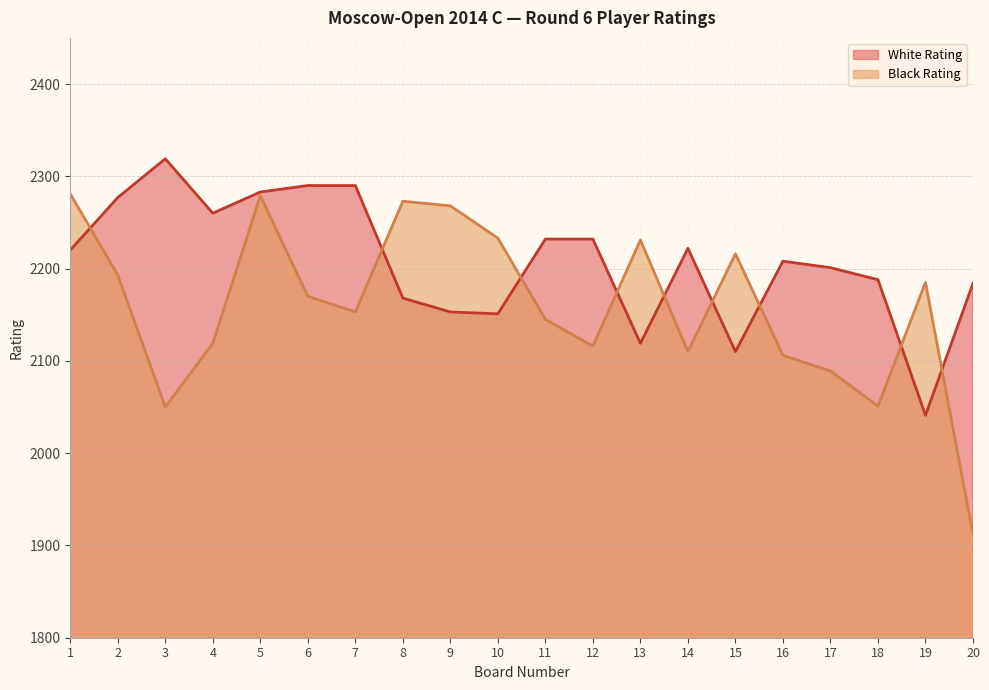

Where is Black Rating nearest to the value 2096?

17